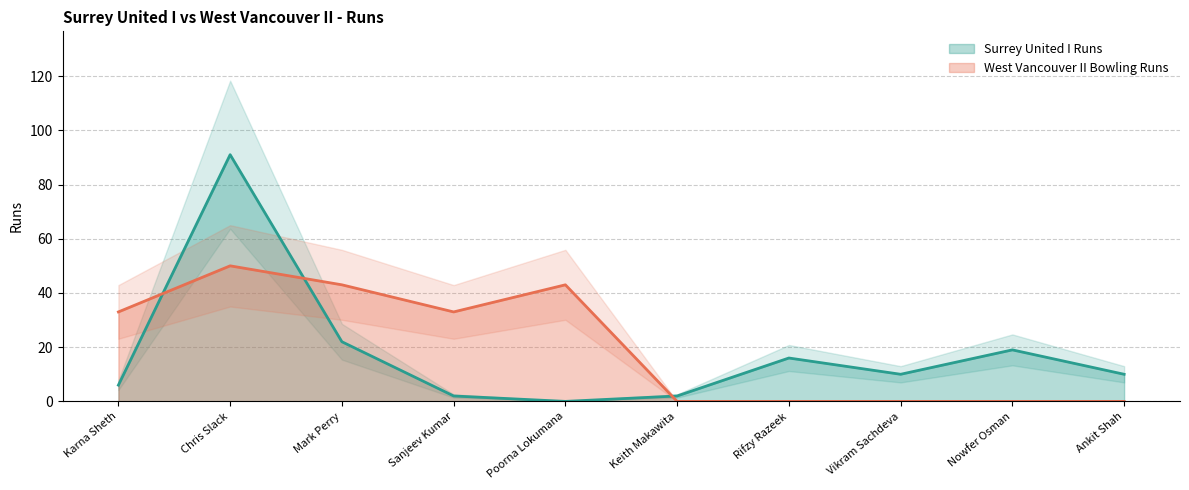

How many times do West Vancouver II Bowling Runs and Surrey United I Runs cross each other?

3